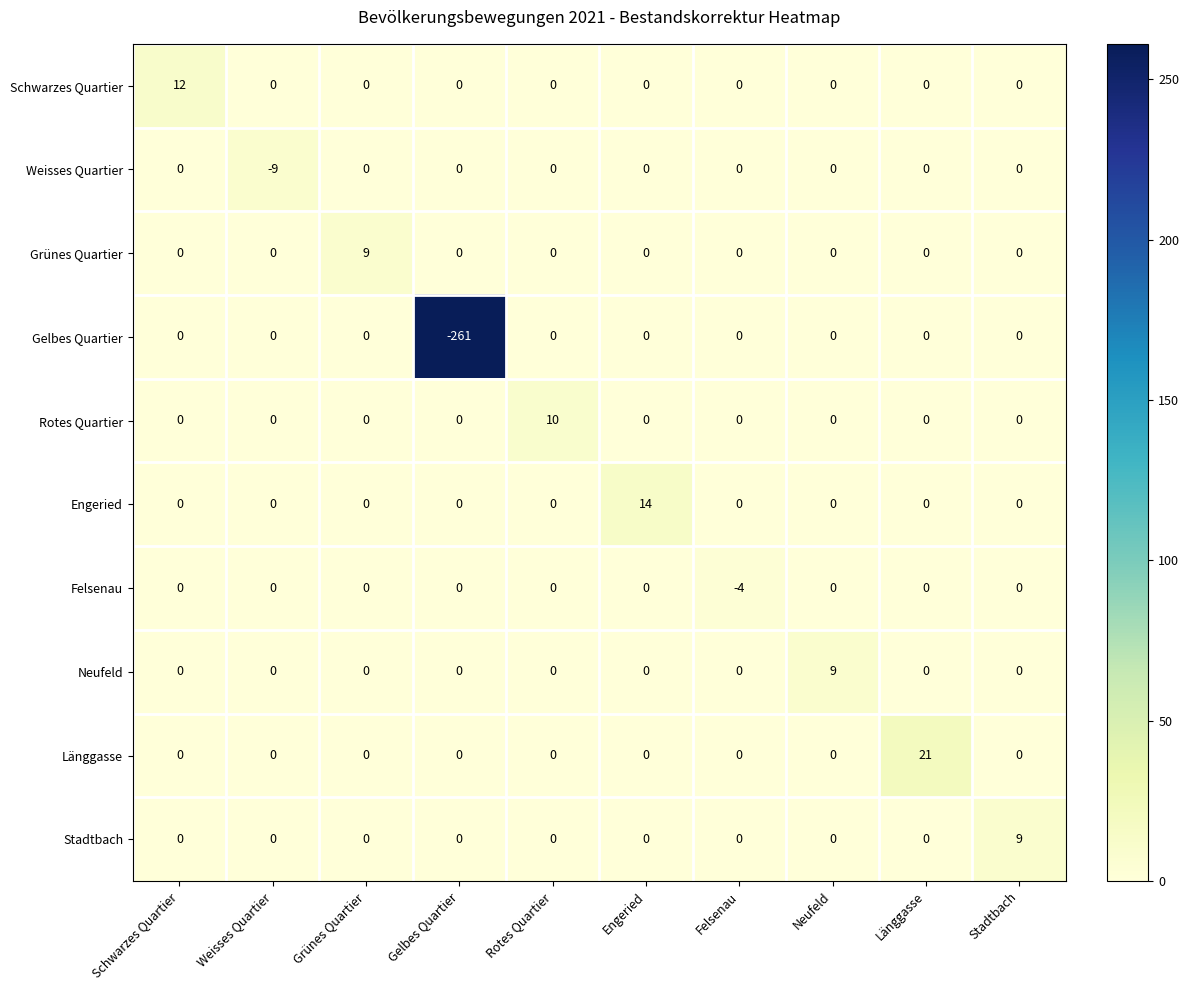

Which series has the widest spread of values?

Gelbes Quartier